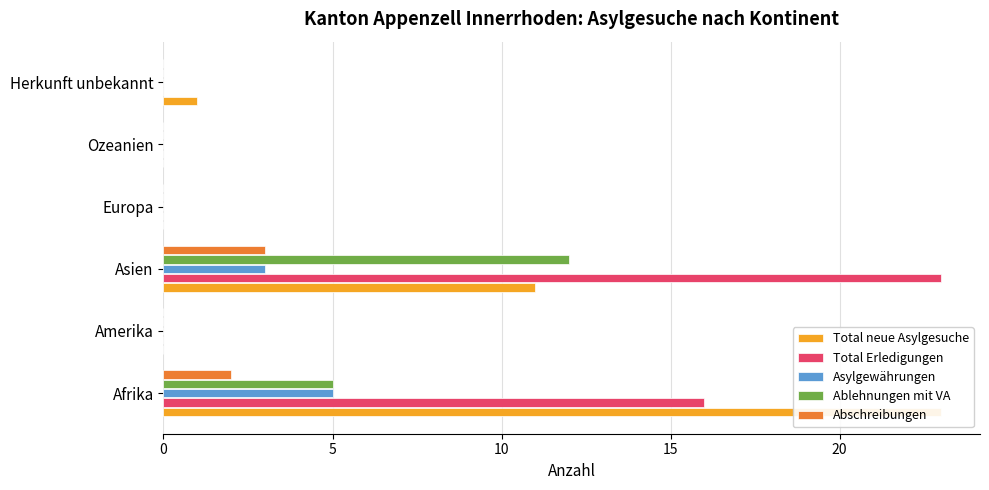

Is it true that Total neue Asylgesuche equals 32 at Afrika?

False